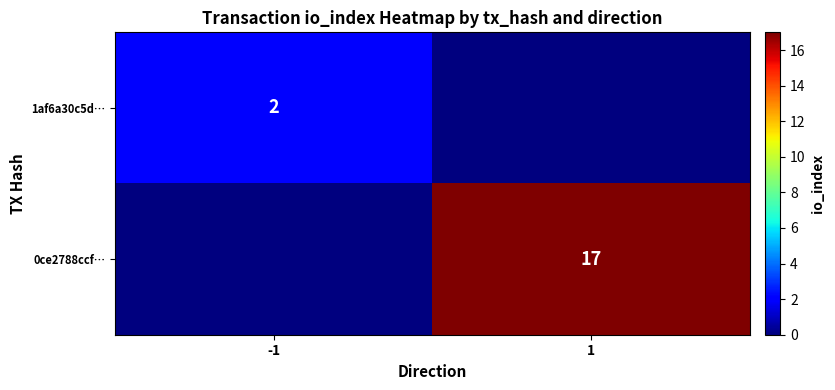

The 1af6a30c5d… series shows 1 at -1. True or false?

False